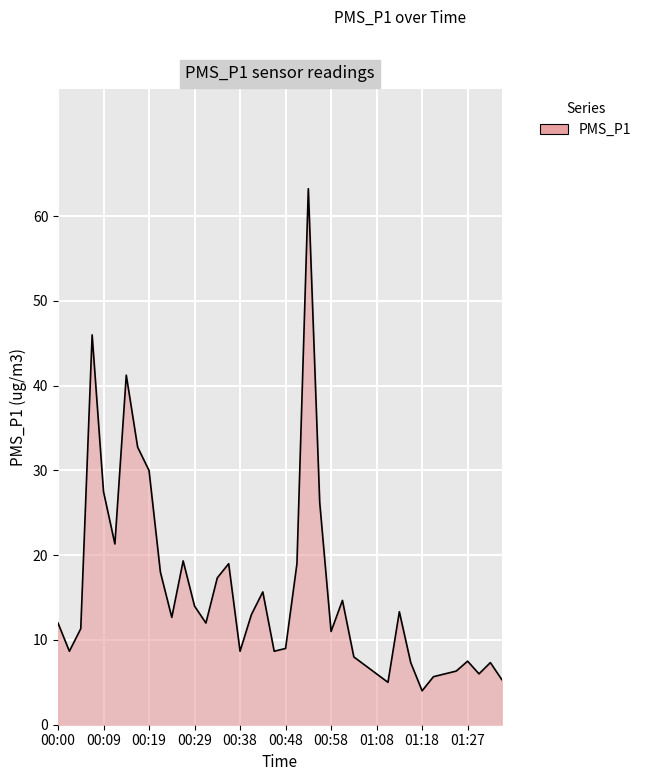

What is the minimum value shown in the chart?

4.0